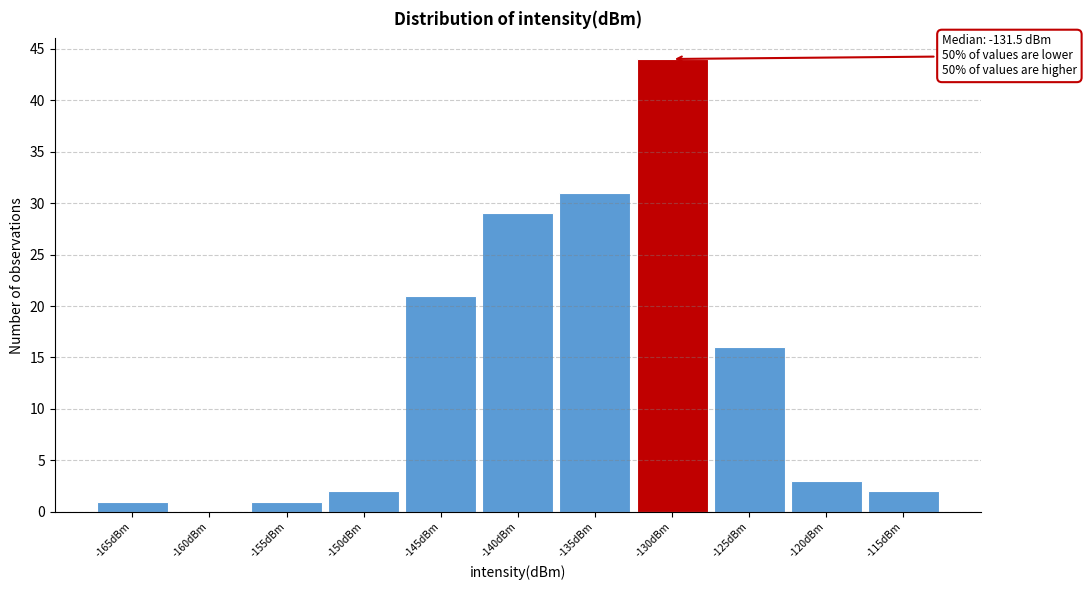

Reading left to right, list all the values displayed in this chart.

-165dBm=1	-160dBm=0	-155dBm=1	-150dBm=2	-145dBm=21	-140dBm=29	-135dBm=31	-130dBm=44	-125dBm=16	-120dBm=3	-115dBm=2